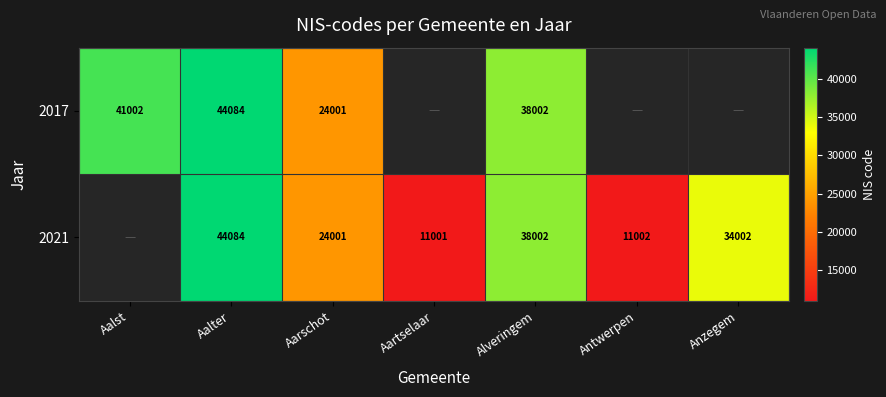

Which has a higher value, Antwerpen or Aarschot?

Aarschot